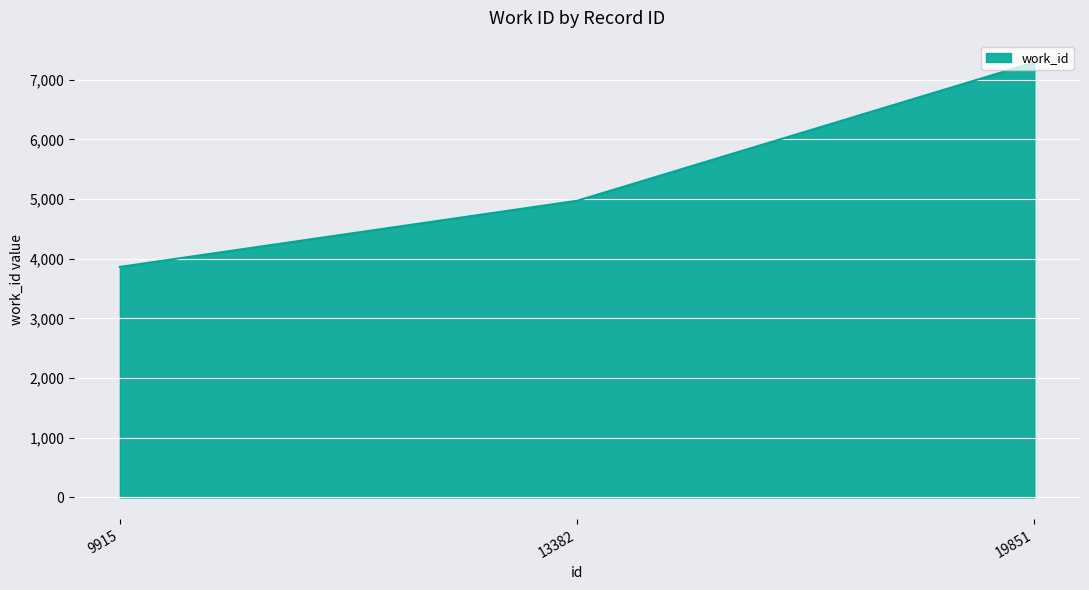

At which label is the value closest to 5576?

13382